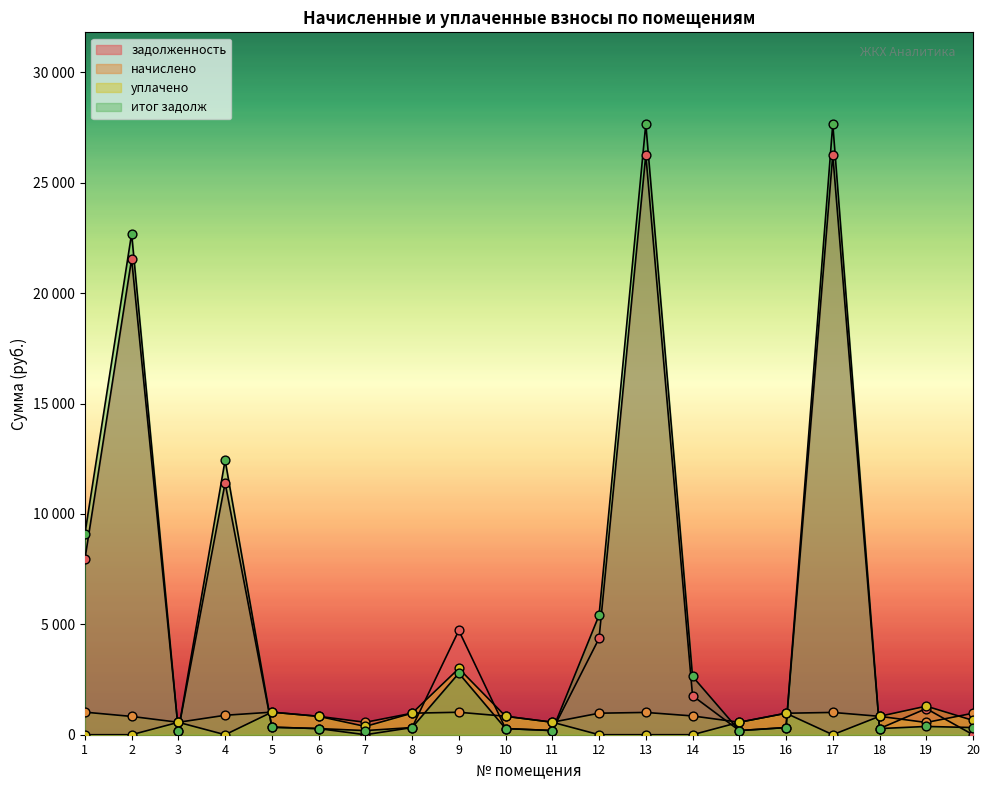

What is the total value across all series at 3?

1501.0